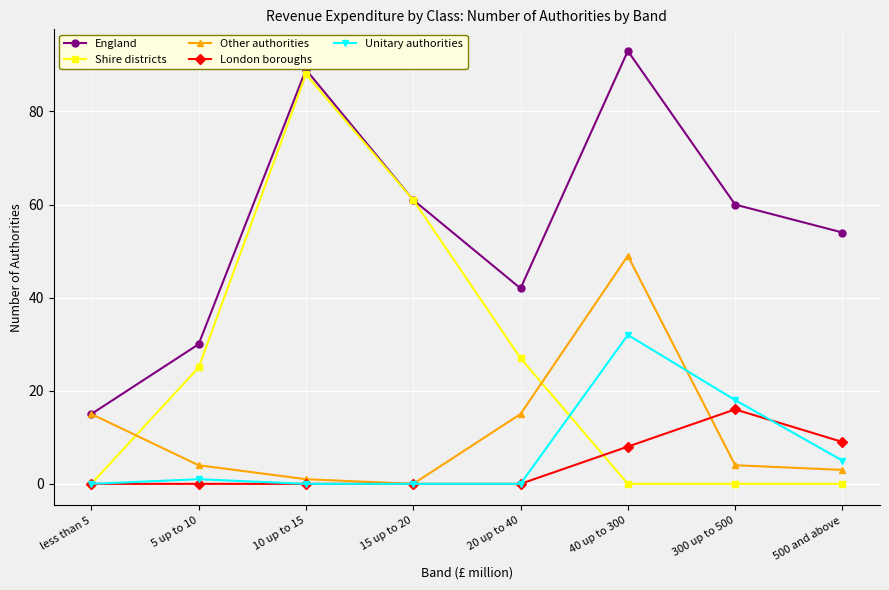

What is the label of the 8th point from the left?

500 and above